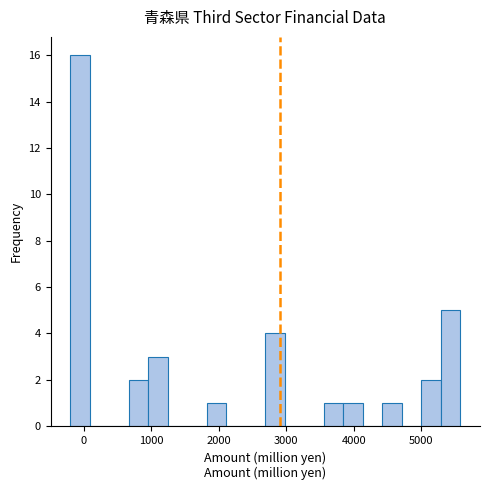

Around what value on the x-axis is the tallest bar? Give the approximate position of its centre, as read against the axis.

-100